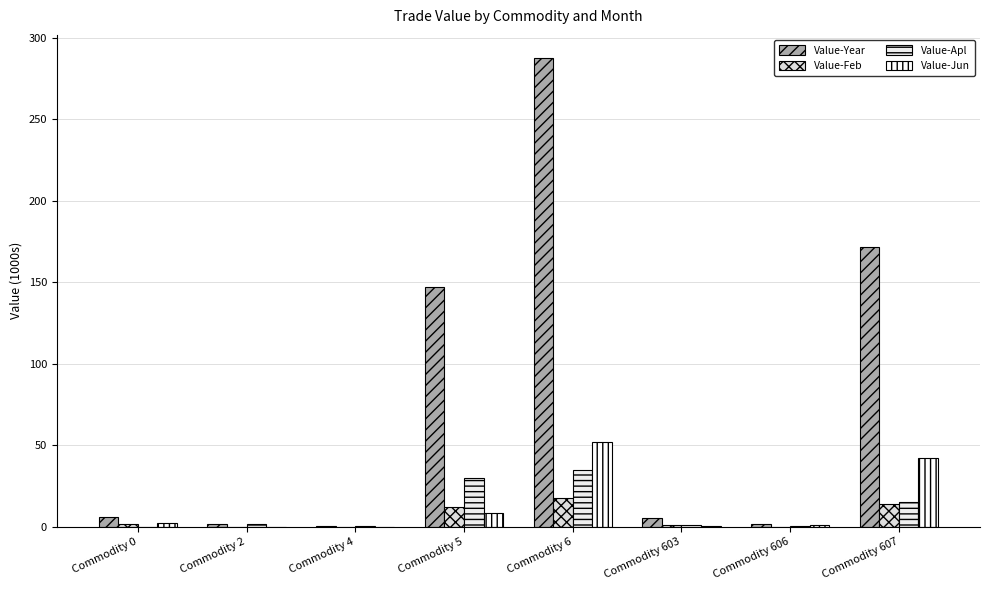

Which series has the largest total across all categories?

Value-Year